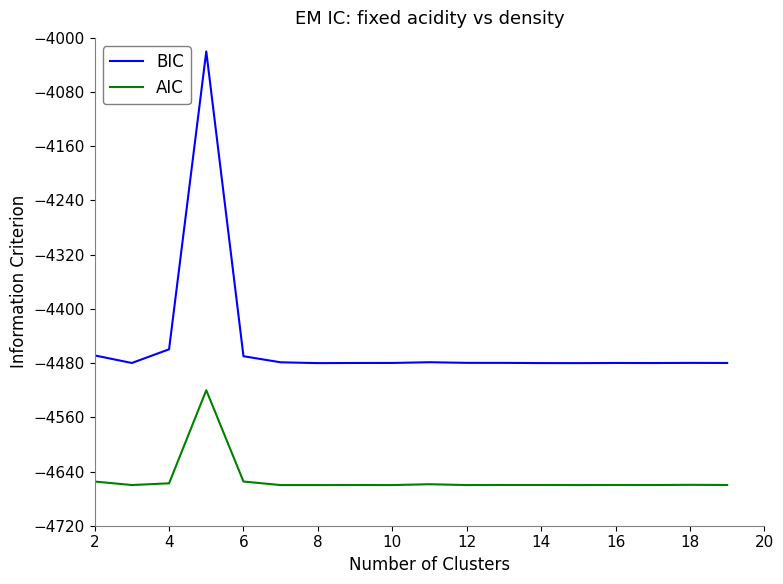

Which series has the largest total across all categories?

BIC